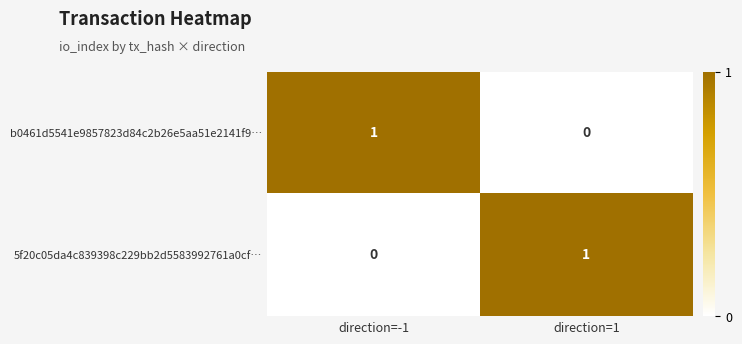

Where is 5f20c05da4c839398c229bb2d5583992761a0cf… nearest to the value 0?

direction=-1